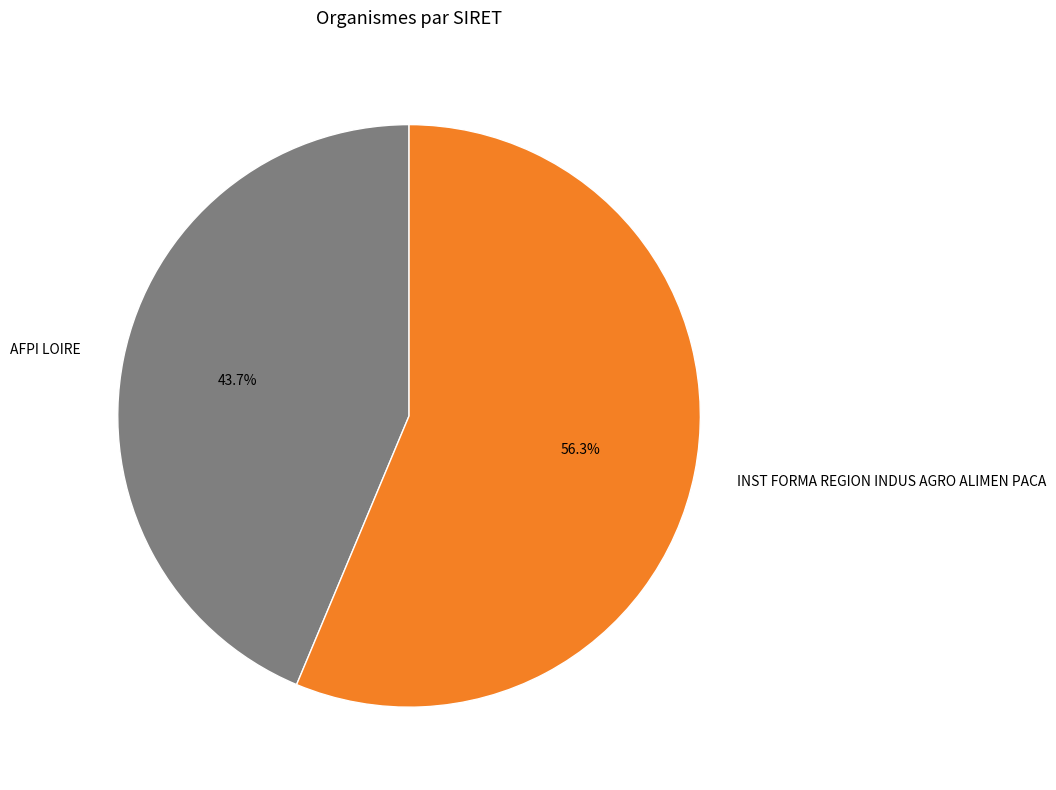

To the nearest percent, what is the combined percentage of AFPI LOIRE and INST FORMA REGION INDUS AGRO ALIMEN PACA?

100%